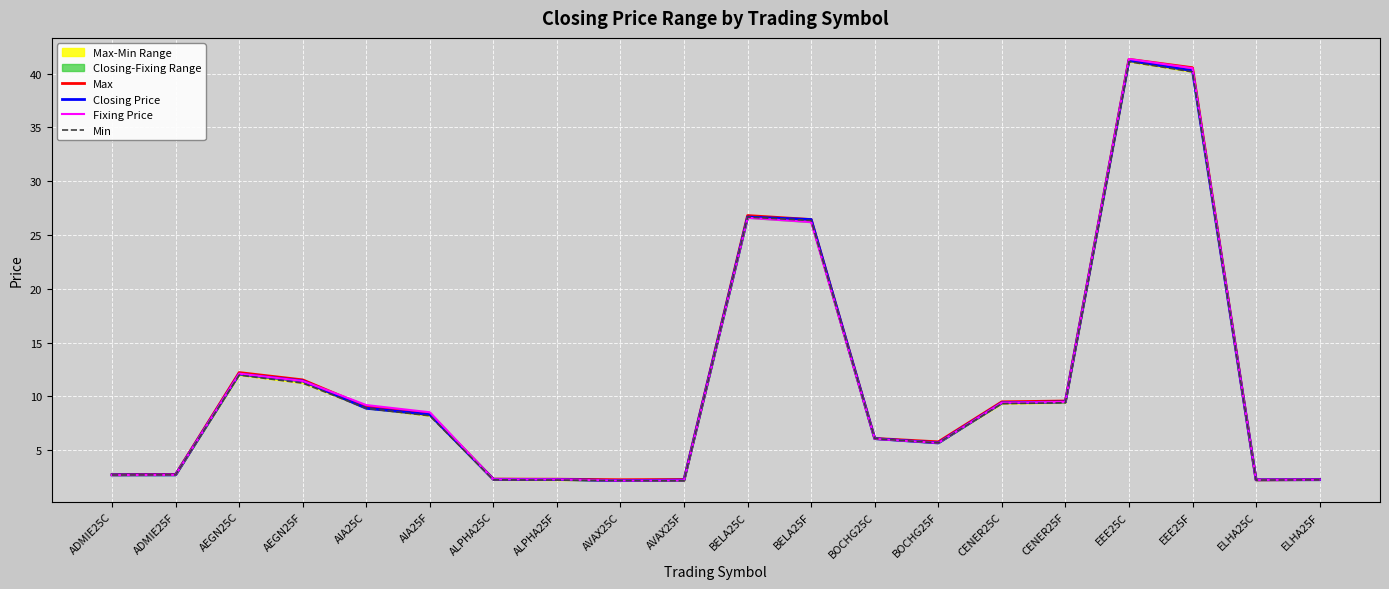

How many data points in Closing Price are less than 8?

10